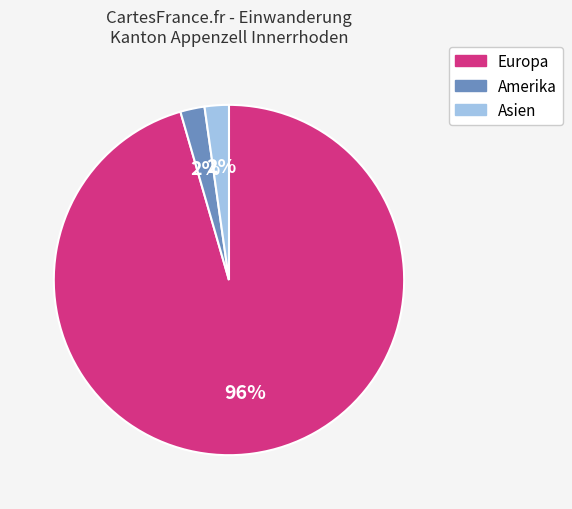

Which slice is the largest?

Europa